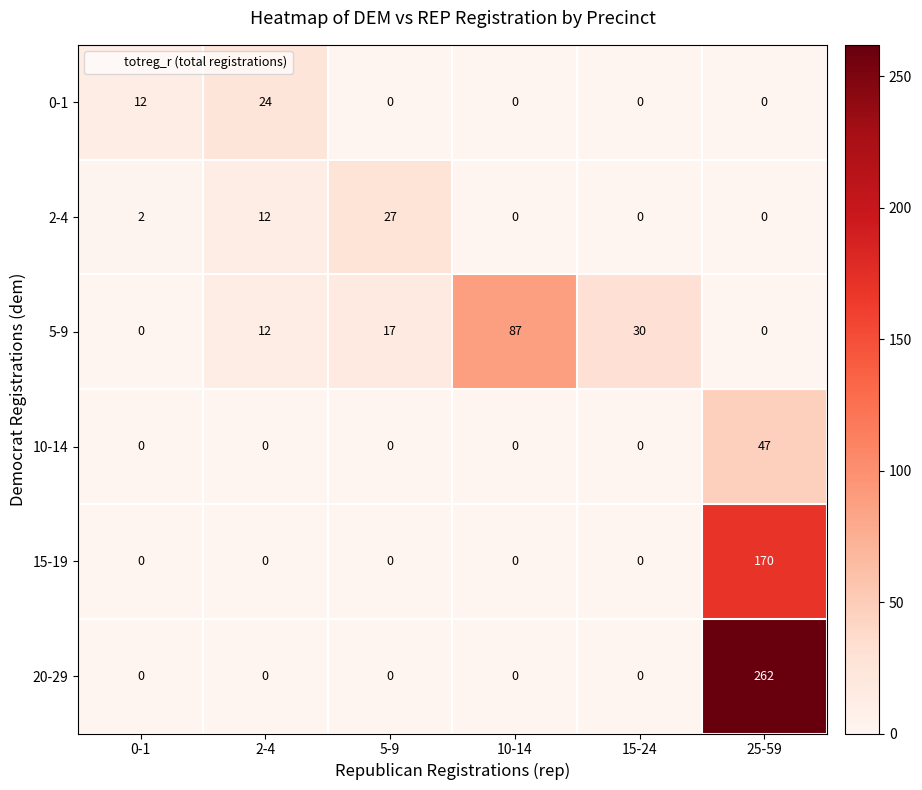

What is the total value across all series at 25-59?

479